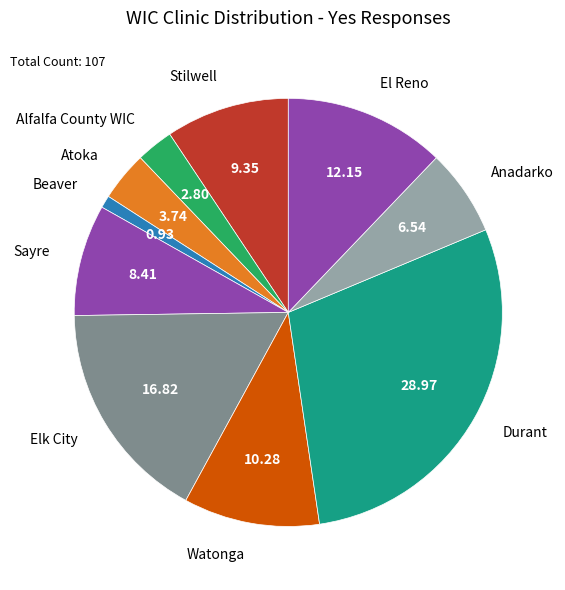

Count the number of slices in the pie.

10